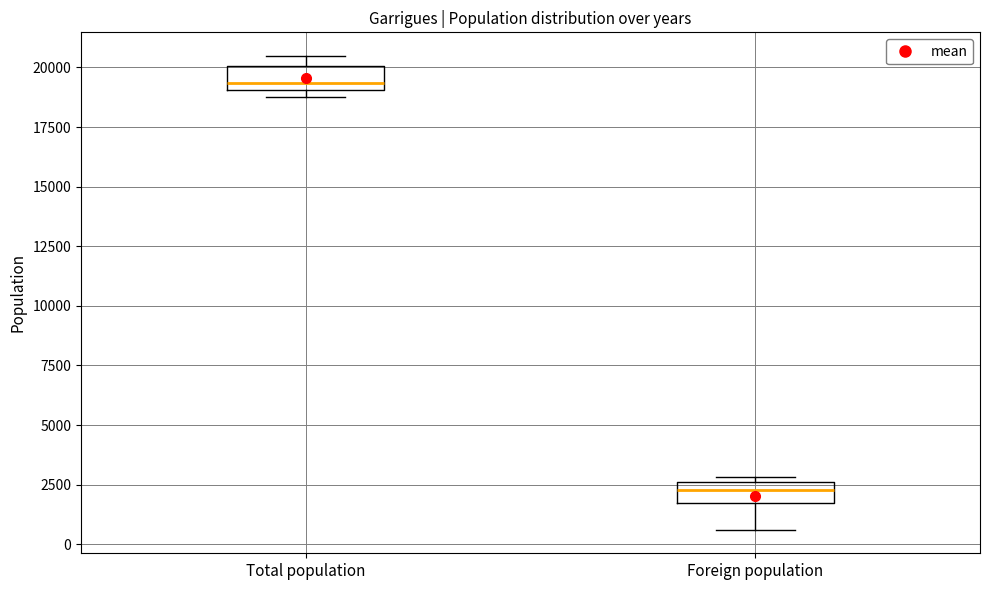

Which box has the lowest median line?

Foreign population